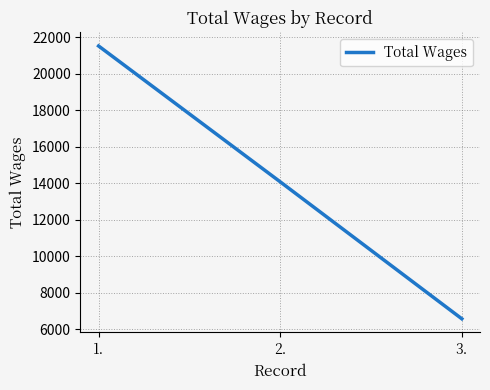

Which category has the lowest value across all series?

3.